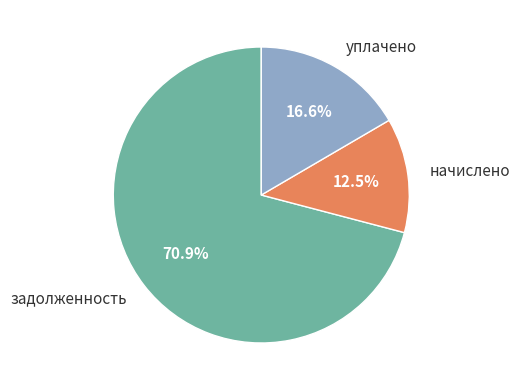

What is the smallest slice in the pie chart?

начислено